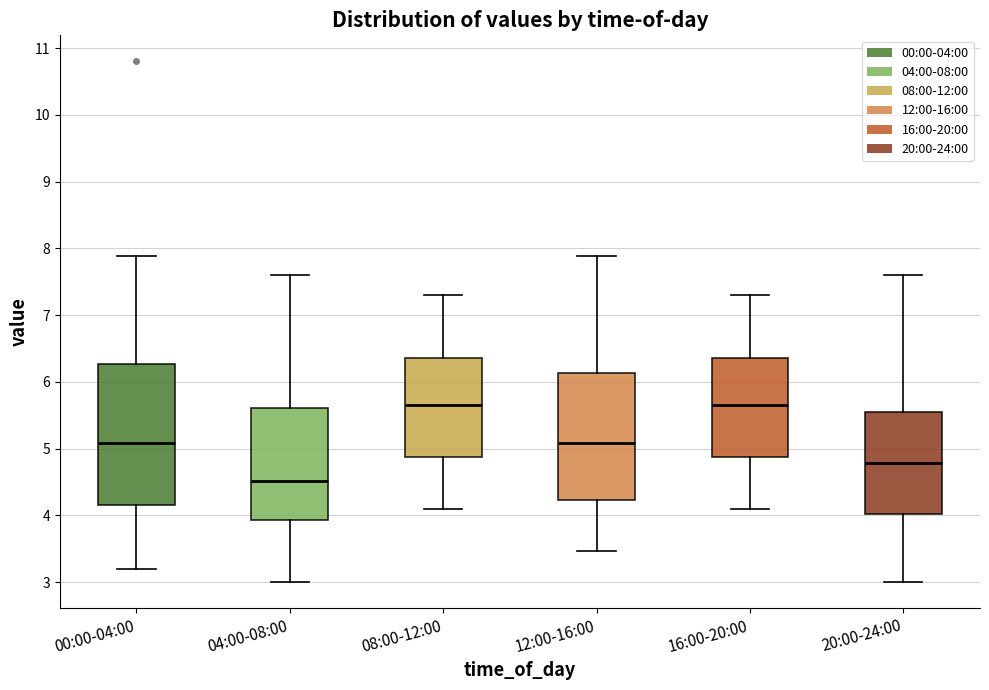

Reading left to right, transcribe this box plot: for each box, give where its median line is, the range the box spans, and where its two whiskers end, as read against the y-axis. The values are not printed on the chart, so give them approximately, as read against the axis.

00:00-04:00: median 5.1, box 4.2 to 6.3, whiskers 3.2 to 7.9
04:00-08:00: median 4.5, box 3.9 to 5.6, whiskers 3.0 to 7.6
08:00-12:00: median 5.7, box 4.9 to 6.4, whiskers 4.1 to 7.3
12:00-16:00: median 5.1, box 4.2 to 6.1, whiskers 3.5 to 7.9
16:00-20:00: median 5.7, box 4.9 to 6.4, whiskers 4.1 to 7.3
20:00-24:00: median 4.8, box 4.0 to 5.5, whiskers 3.0 to 7.6